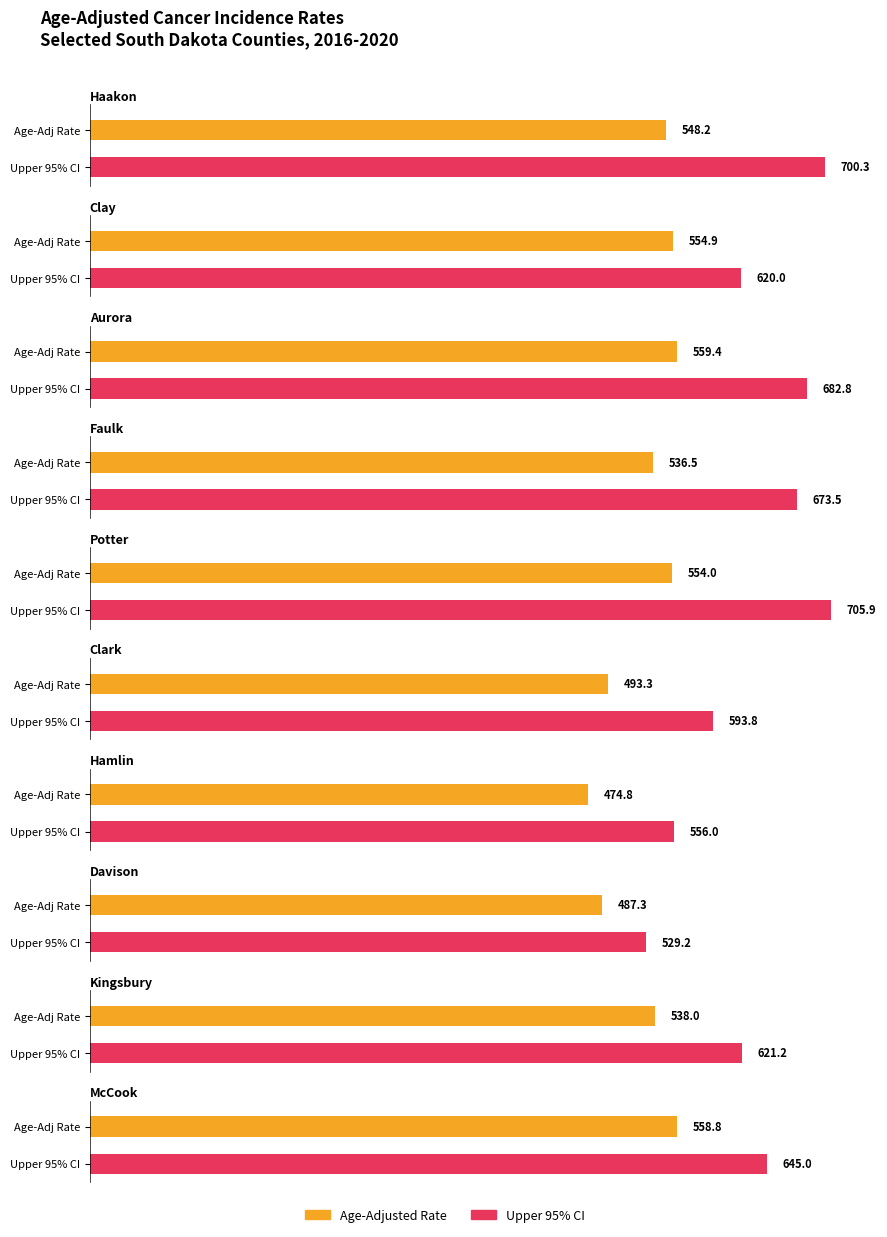

True or false: Age-Adjusted Incidence Rate has a value of 309.5 at Haakon.

False